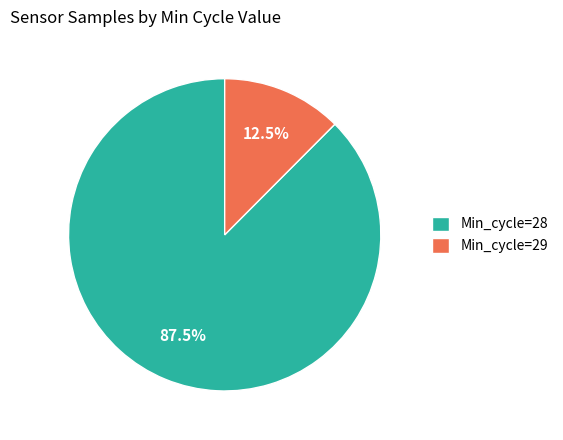

What is the ratio of the value at Min_cycle=28 to the value at Min_cycle=29?

7.0